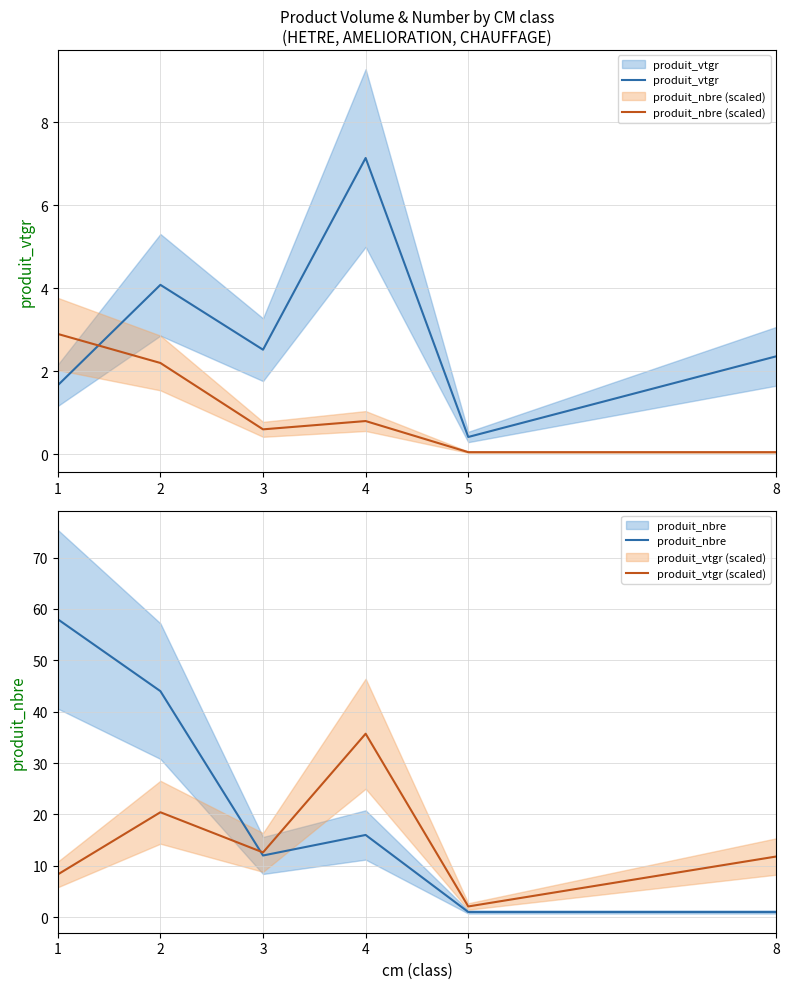

The value of produit_vtgr at 3 is 3.7. True or false?

False